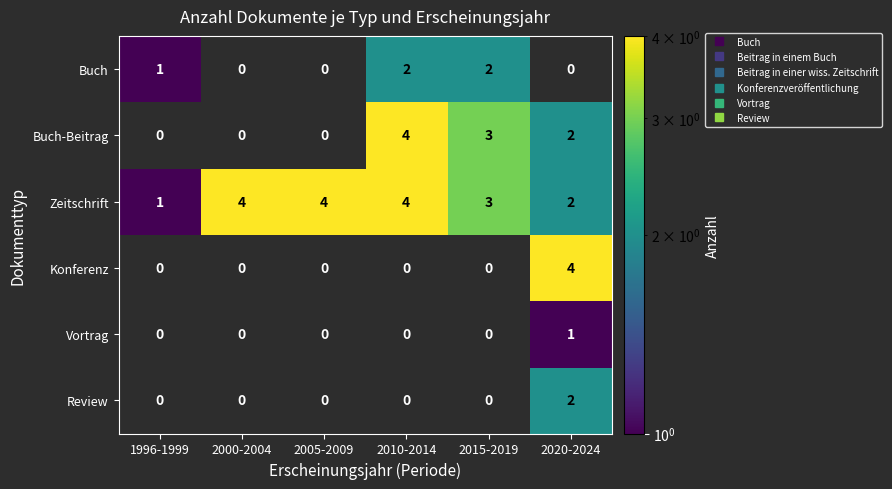

At which category is the sum across all series the highest?

2020-2024